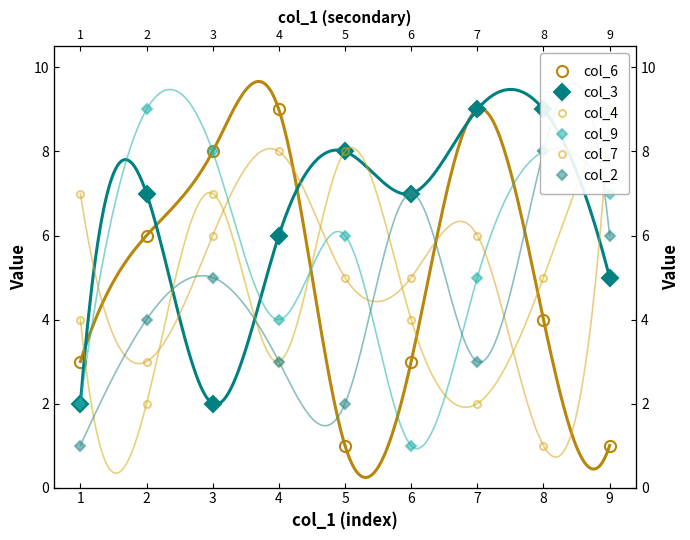

List the series in order of their peak value, lowest first.

col_2, col_6, col_3, col_4, col_9, col_7